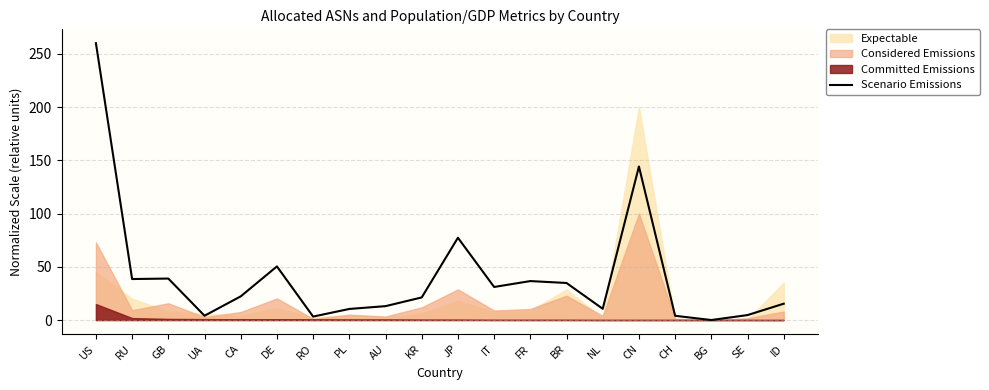

Rank the categories by value from highest to lowest.

US, CN, JP, DE, GB, RU, FR, BR, IT, CA, KR, ID, AU, NL, PL, SE, UA, CH, RO, BG